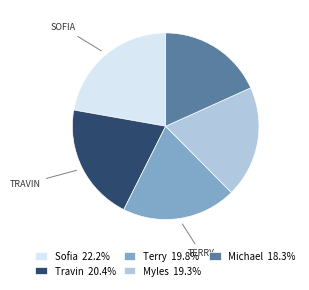

What is the ratio of the value at Terry 19.8% to the value at Sofia 22.2%?

0.9